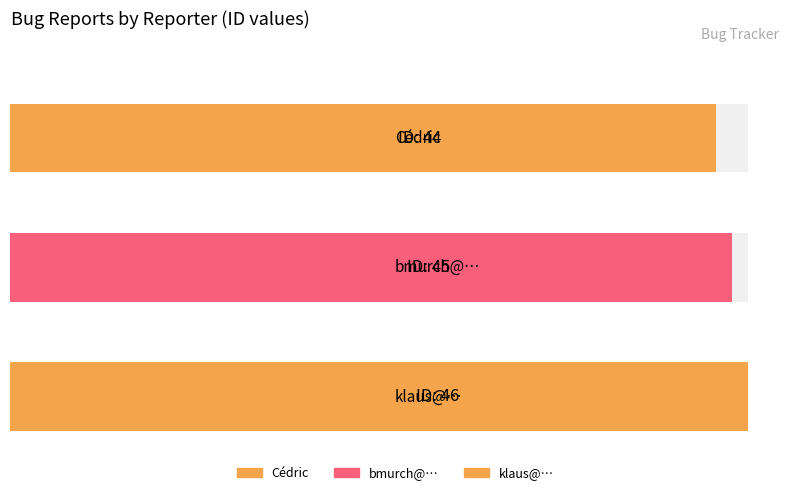

Reading left to right, transcribe all the data shown in this chart.

Cédric=44	bmurch@…=45	klaus@…=46